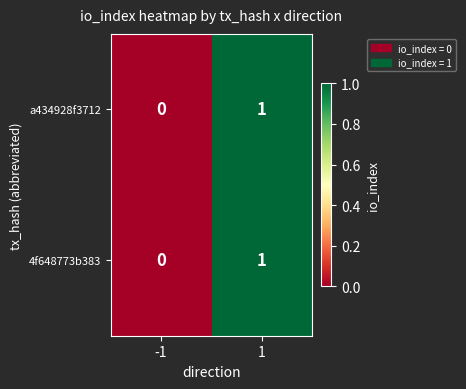

The a434928f3712 series shows 0 at -1. True or false?

True